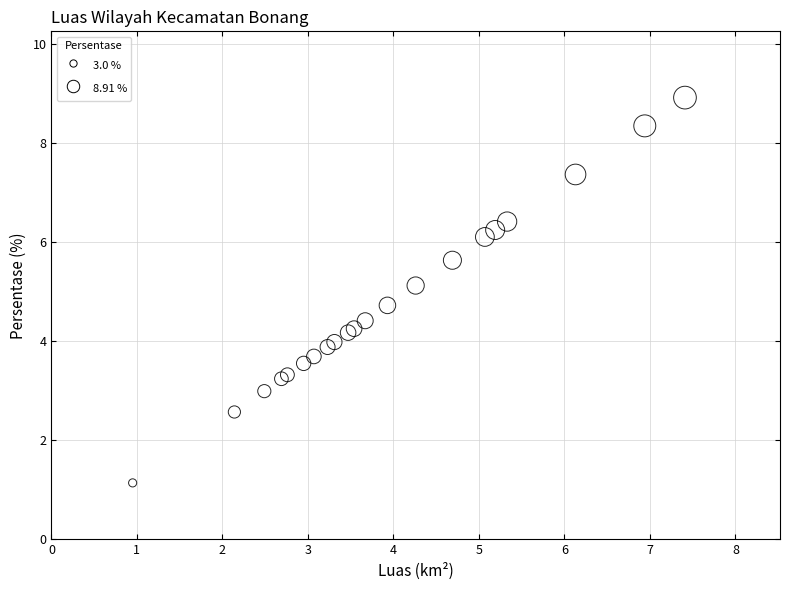

What Y value in the scatter plot is closest to 5?

5.1